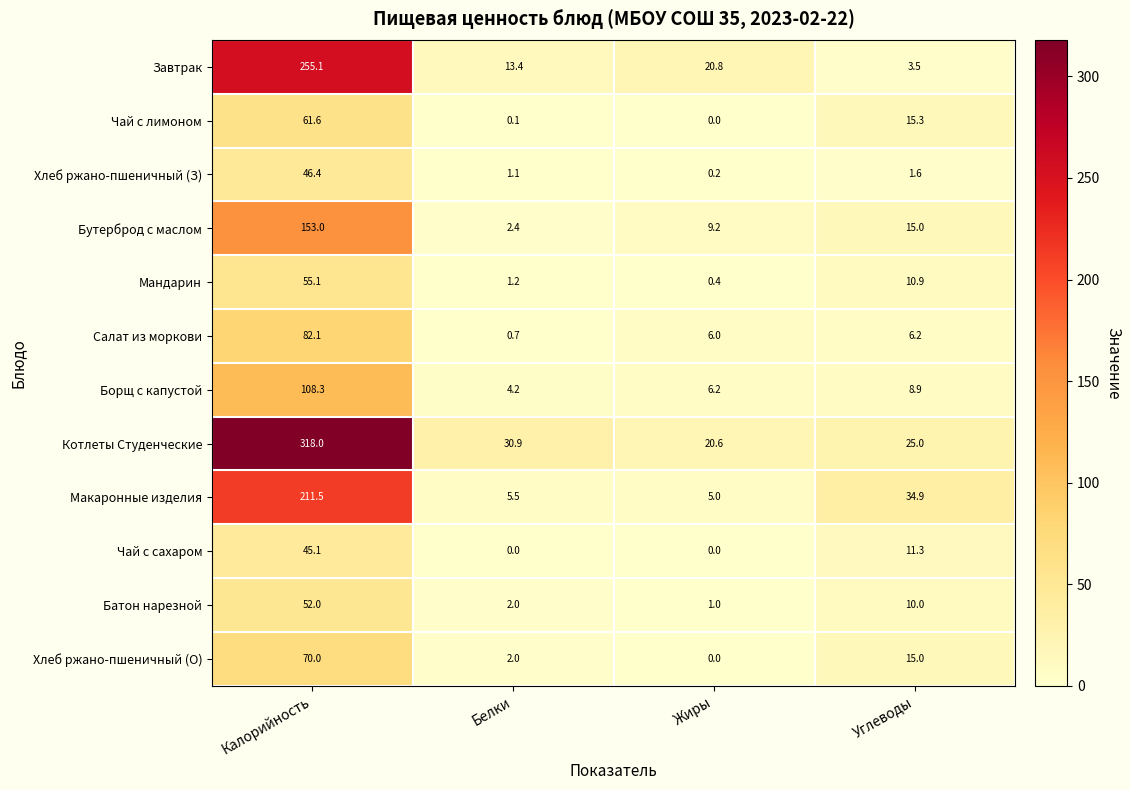

At which category is the sum across all series the highest?

Калорийность